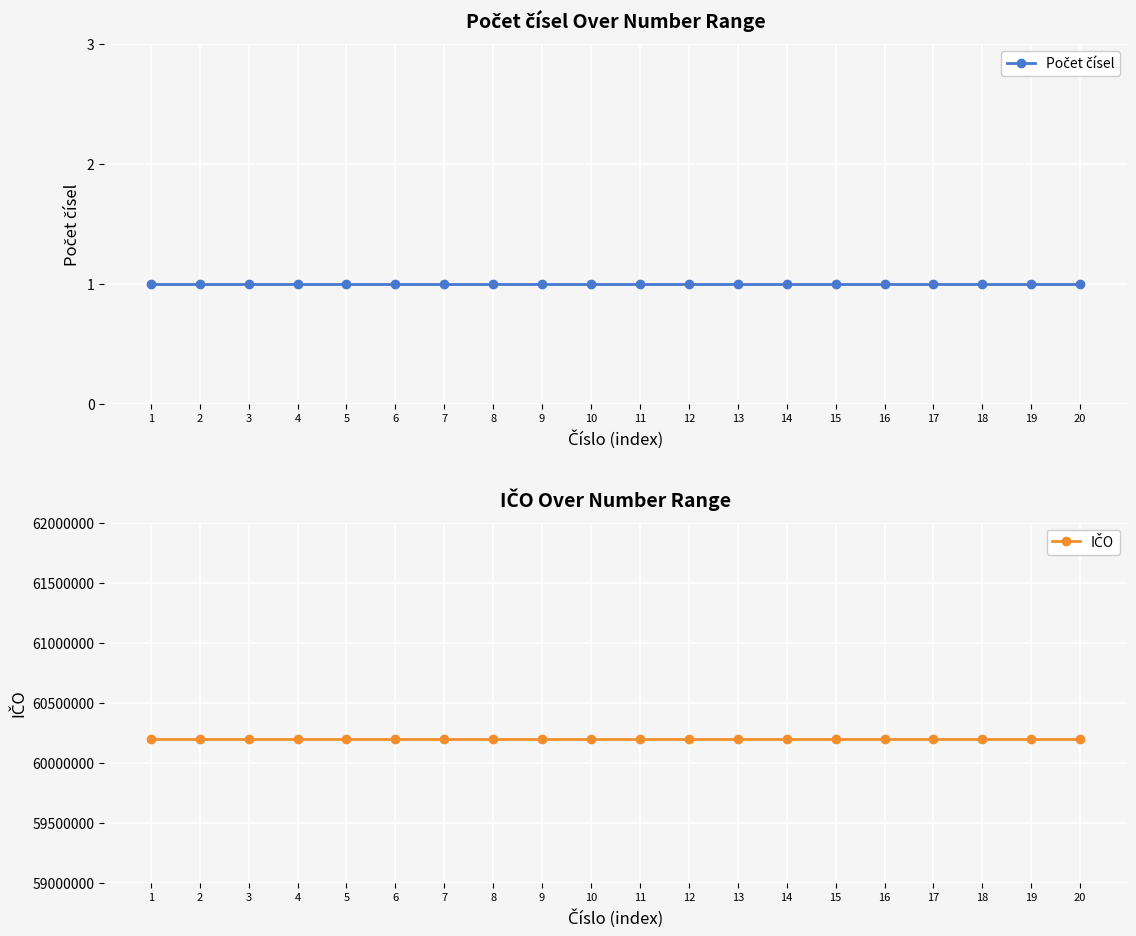

True or false: Počet čísel and IČO cross at least once.

False